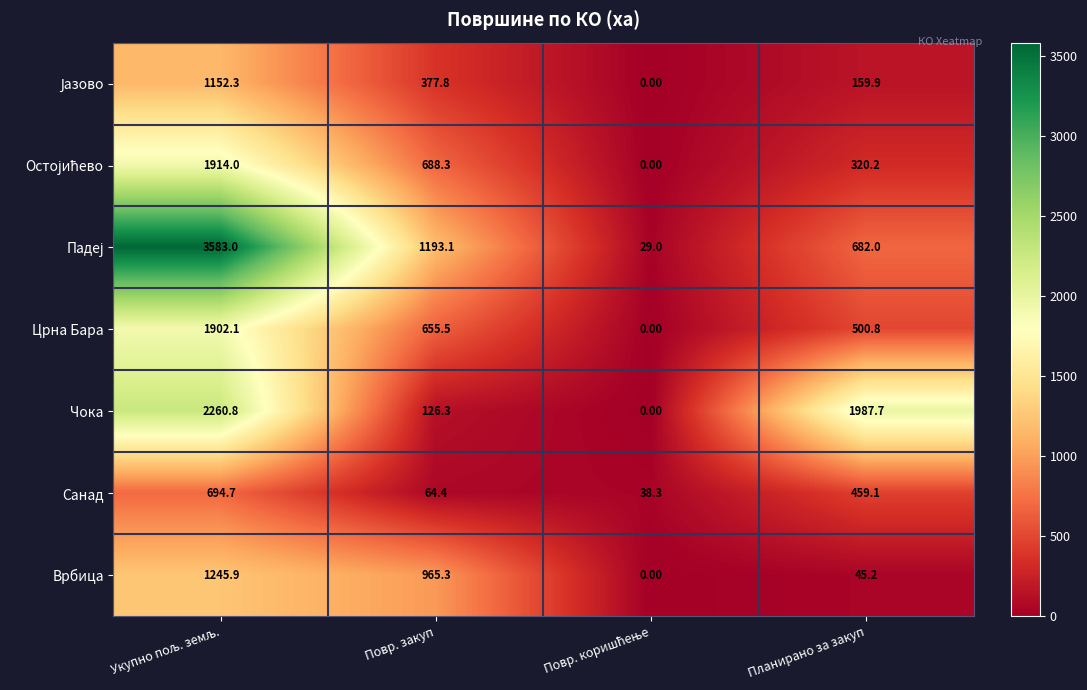

What is the average value of the Црна Бара series?

764.6